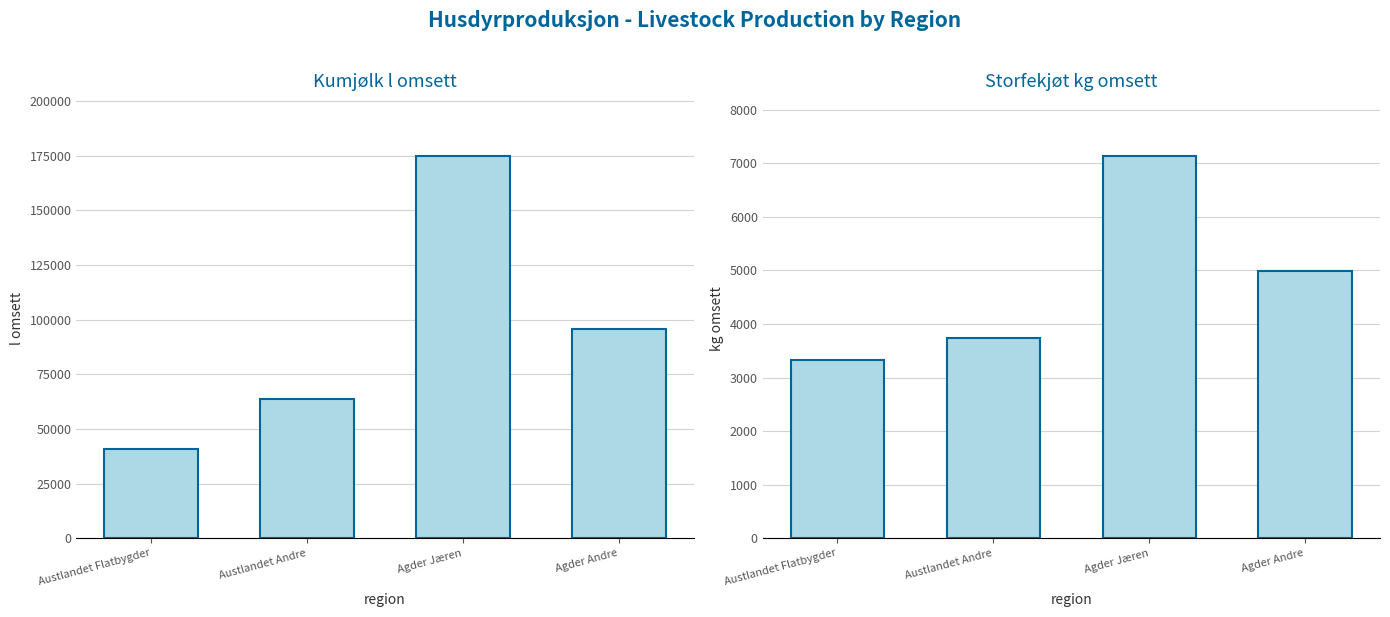

What is the value of the Kumjølk l omsett bar at the 1st from the left?

40607